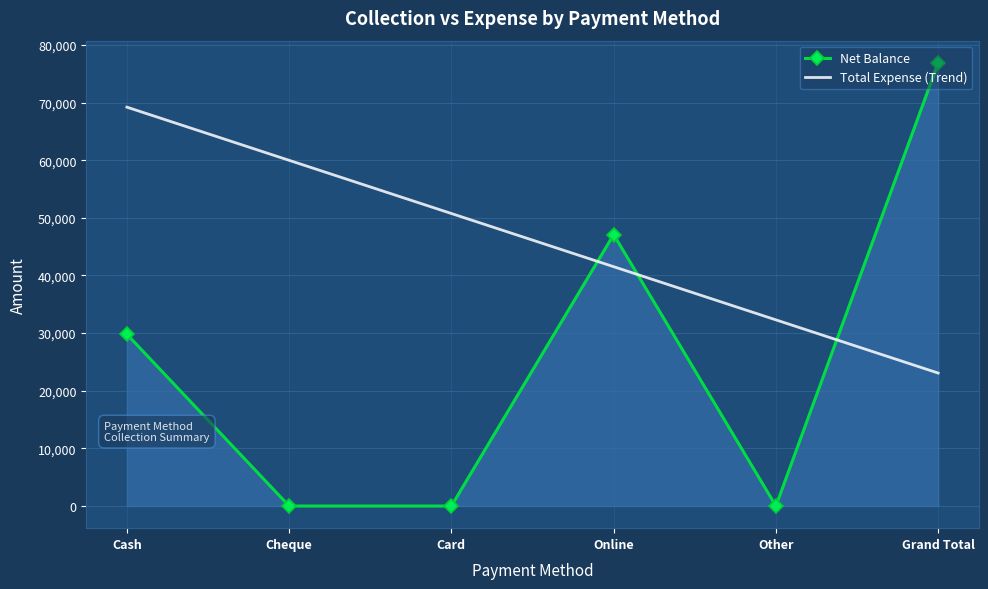

Is it true that Net Balance equals -48358.1 at Cheque?

False